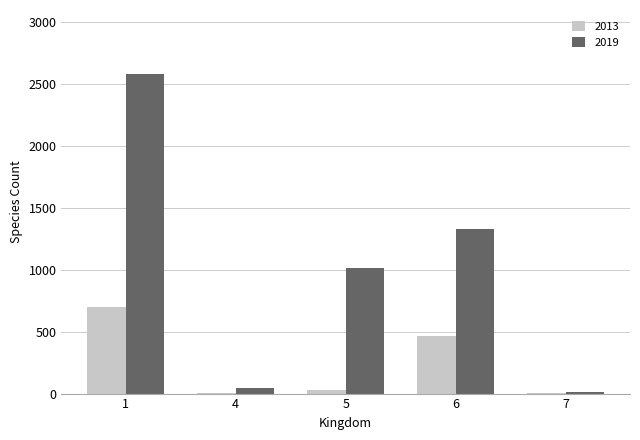

Is the value of 2019 at 5 greater than the value of 2013 at 7?

Yes